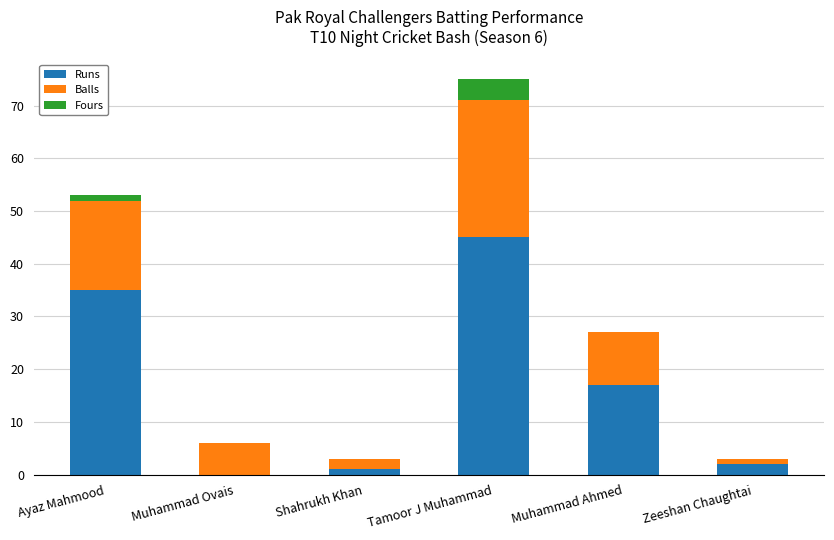

What are all the series names shown in the legend?

Runs, Balls, Fours